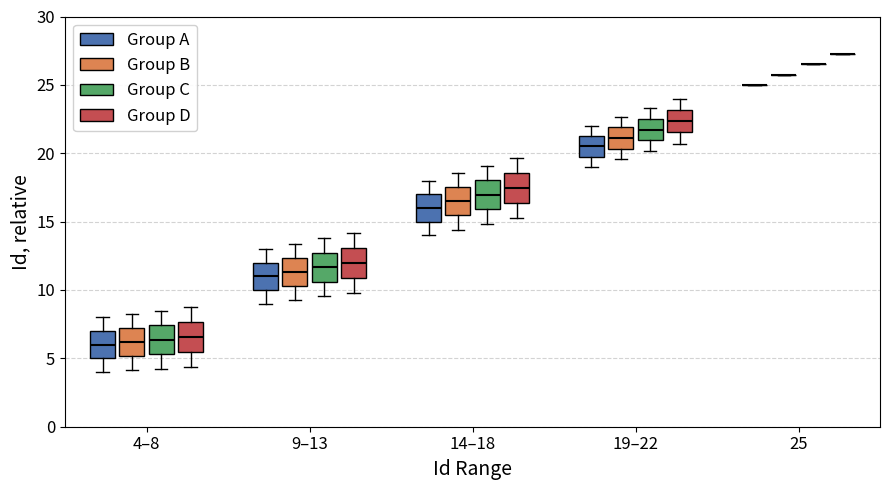

Reading left to right, transcribe this box plot: for each box, give where its median line is, the range the box spans, and where its two whiskers end, as read against the y-axis. The values are not printed on the chart, so give them approximately, as read against the axis.

4–8 (Group A): median 6.0, box 5.0 to 7.0, whiskers 4.0 to 8.0
4–8 (Group B): median 6.0, box 5.0 to 7.0, whiskers 4.0 to 8.0
4–8 (Group C): median 6.5, box 5.5 to 7.5, whiskers 4.0 to 8.5
4–8 (Group D): median 6.5, box 5.5 to 7.5, whiskers 4.5 to 8.5
9–13 (Group A): median 11.0, box 10.0 to 12.0, whiskers 9.0 to 13.0
9–13 (Group B): median 11.5, box 10.5 to 12.5, whiskers 9.5 to 13.5
9–13 (Group C): median 11.5, box 10.5 to 12.5, whiskers 9.5 to 14.0
9–13 (Group D): median 12.0, box 11.0 to 13.0, whiskers 10.0 to 14.0
14–18 (Group A): median 16.0, box 15.0 to 17.0, whiskers 14.0 to 18.0
14–18 (Group B): median 16.5, box 15.5 to 17.5, whiskers 14.5 to 18.5
14–18 (Group C): median 17.0, box 16.0 to 18.0, whiskers 15.0 to 19.0
14–18 (Group D): median 17.5, box 16.5 to 18.5, whiskers 15.5 to 19.5
19–22 (Group A): median 20.5, box 20.0 to 21.5, whiskers 19.0 to 22.0
19–22 (Group B): median 21.0, box 20.5 to 22.0, whiskers 19.5 to 22.5
19–22 (Group C): median 21.5, box 21.0 to 22.5, whiskers 20.0 to 23.5
19–22 (Group D): median 22.5, box 21.5 to 23.0, whiskers 20.5 to 24.0
25 (Group A): box collapsed to a line at 25.0, whiskers 25.0 to 25.0
25 (Group B): box collapsed to a line at 26.0, whiskers 26.0 to 26.0
25 (Group C): box collapsed to a line at 26.5, whiskers 26.5 to 26.5
25 (Group D): box collapsed to a line at 27.5, whiskers 27.5 to 27.5